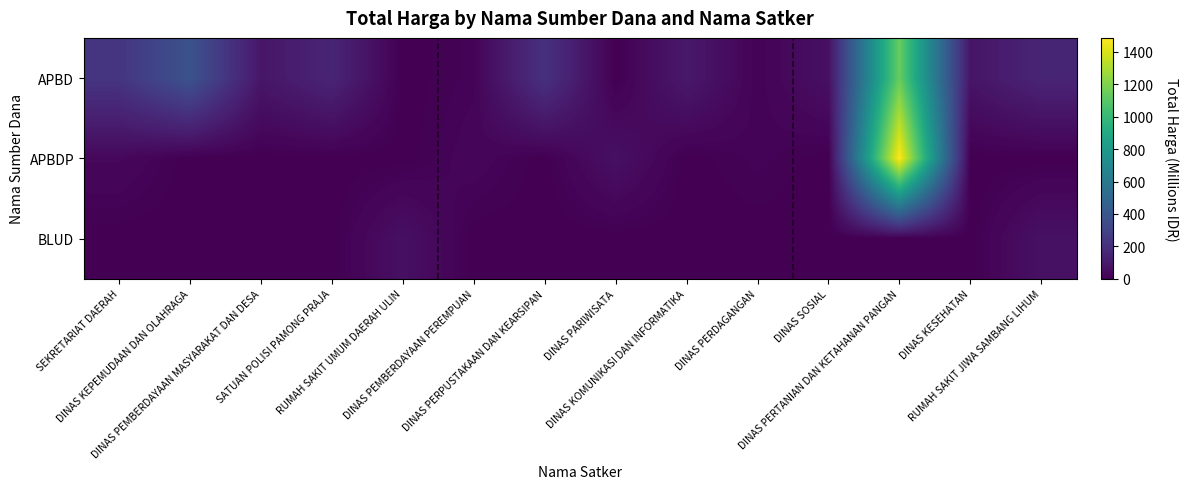

At DINAS SOSIAL, list the series in order from smallest to largest.

APBDP, BLUD, APBD